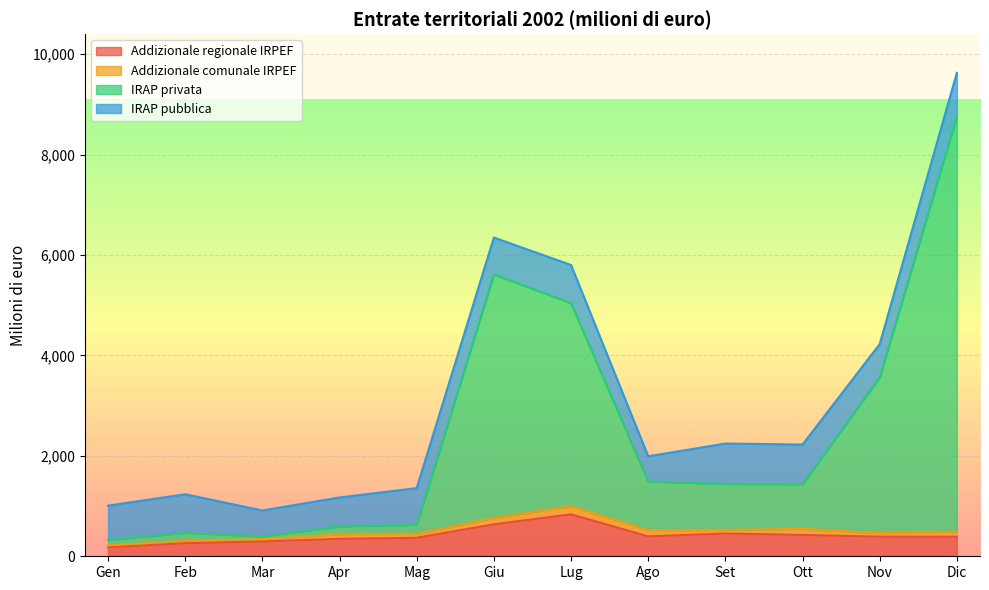

What is the value of the IRAP privata point at the 7th from the left?

5042